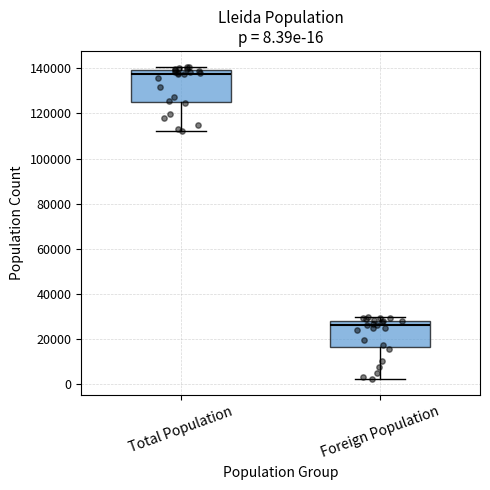

Comparing the boxes themselves (not the whiskers), which one is the tallest?

Total Population